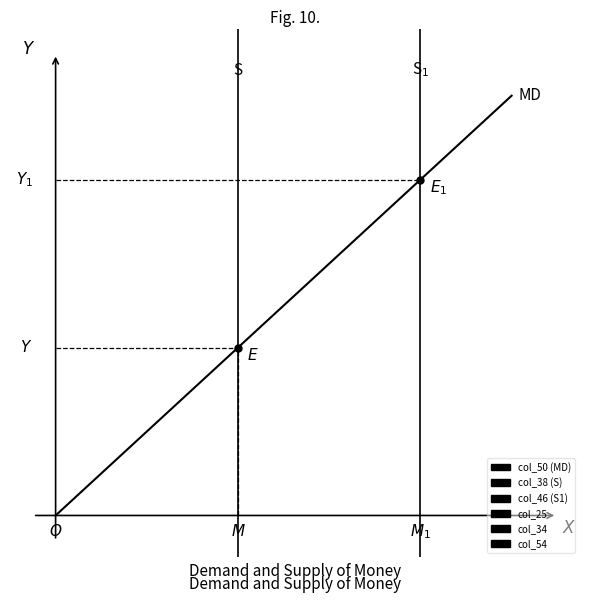

Is it true that col_46 equals 40 at 10?

True